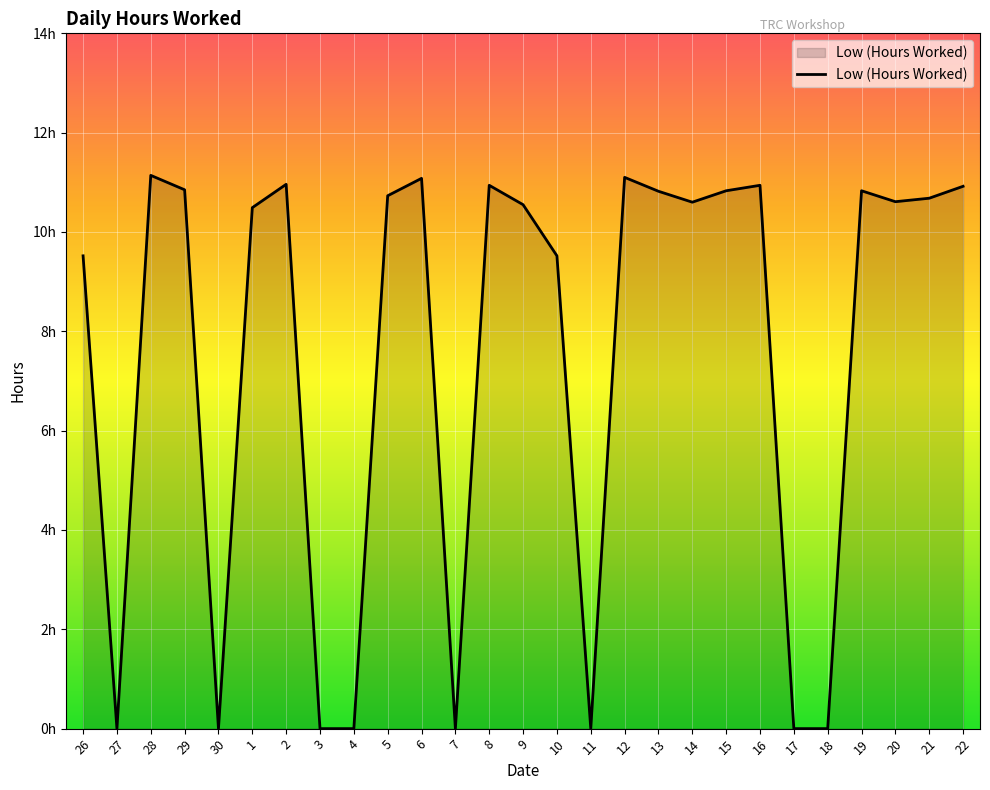

Which category has the lowest value across all series?

27